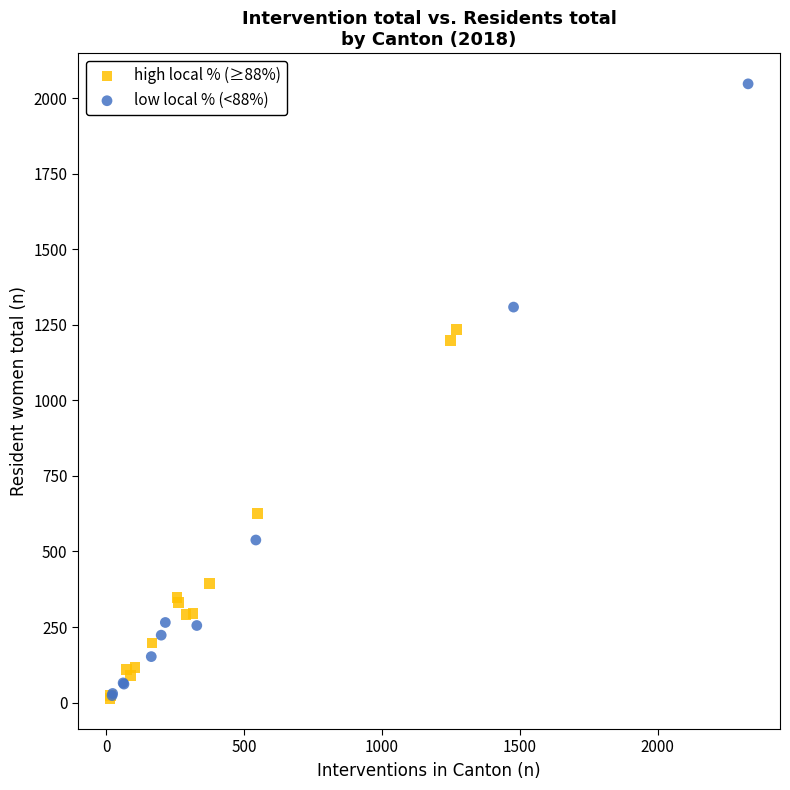

Which series contains the highest Y value?

low local % (<88%)